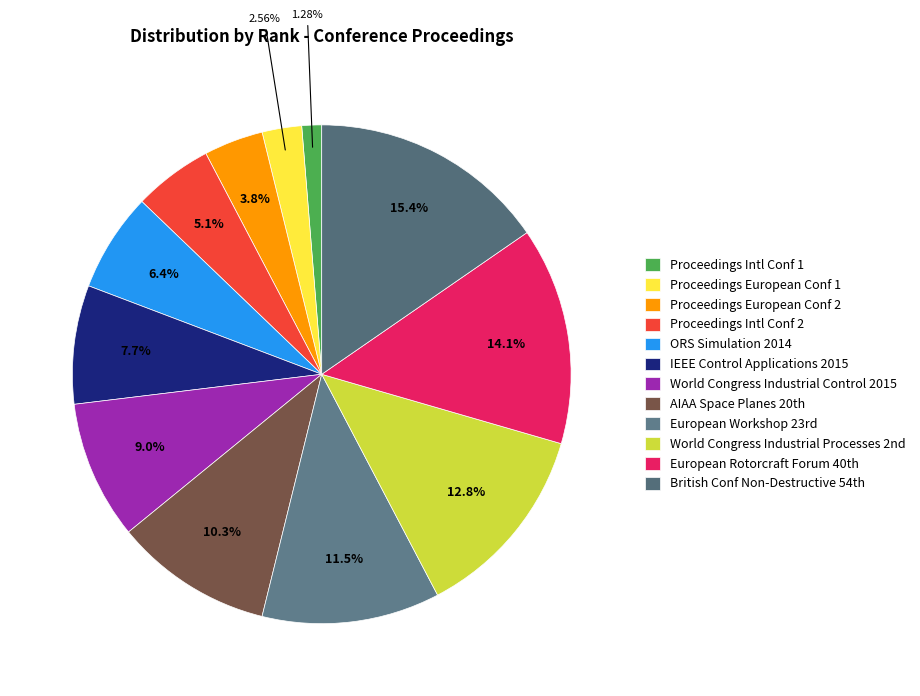

Count the number of slices in the pie.

12